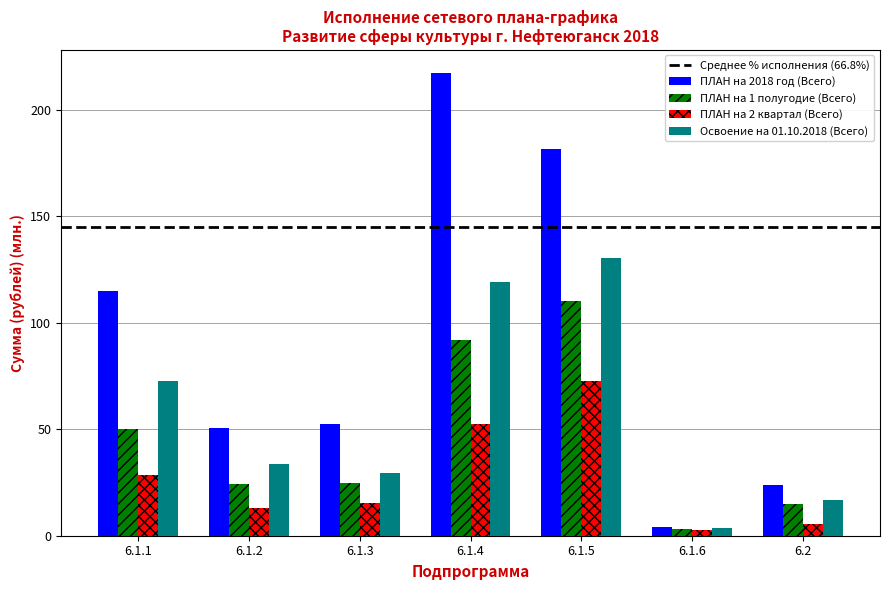

What is the difference between the maximum and minimum values in the ПЛАН на 2018 год (Всего) series?

213.1